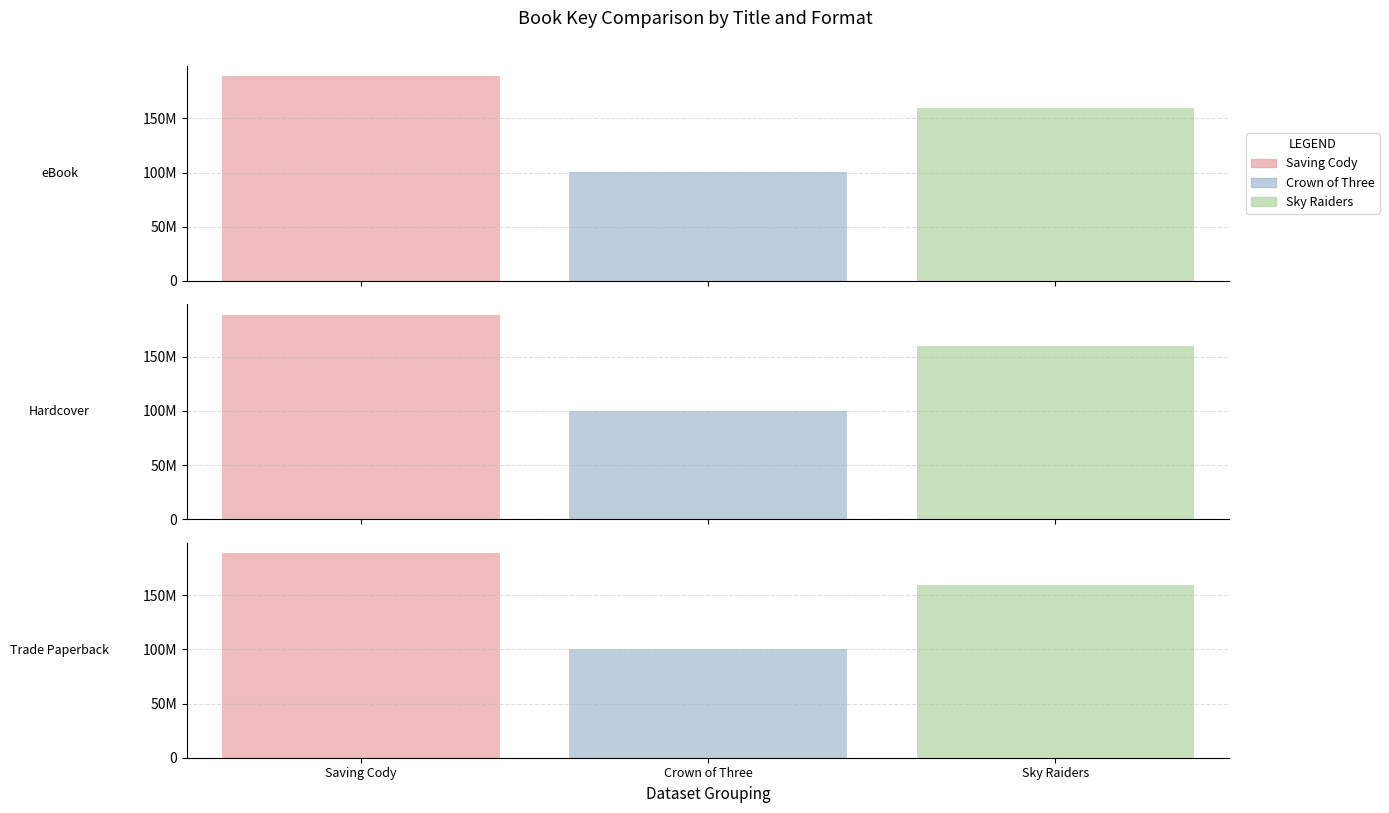

At which label does Saving Cody reach its minimum?

eBook